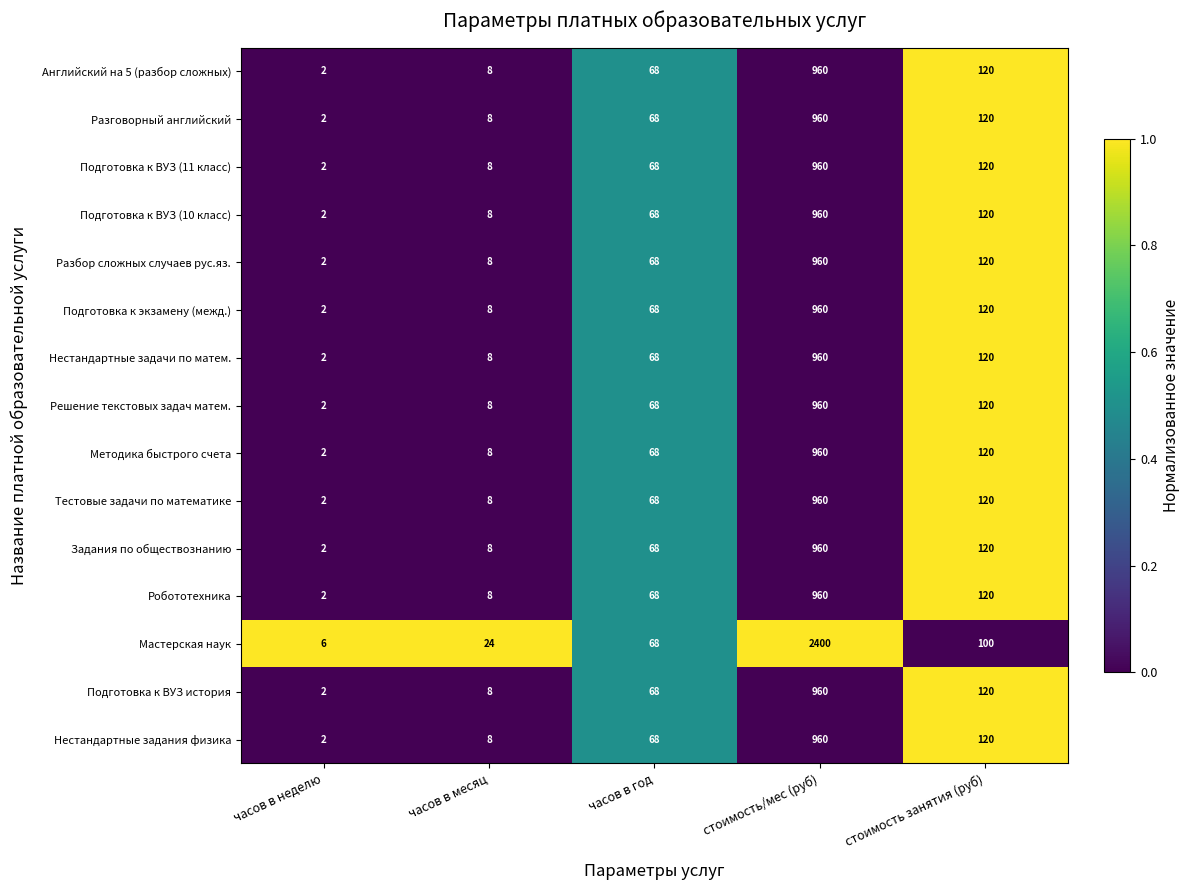

What is the total value across all series at часов в неделю?

34